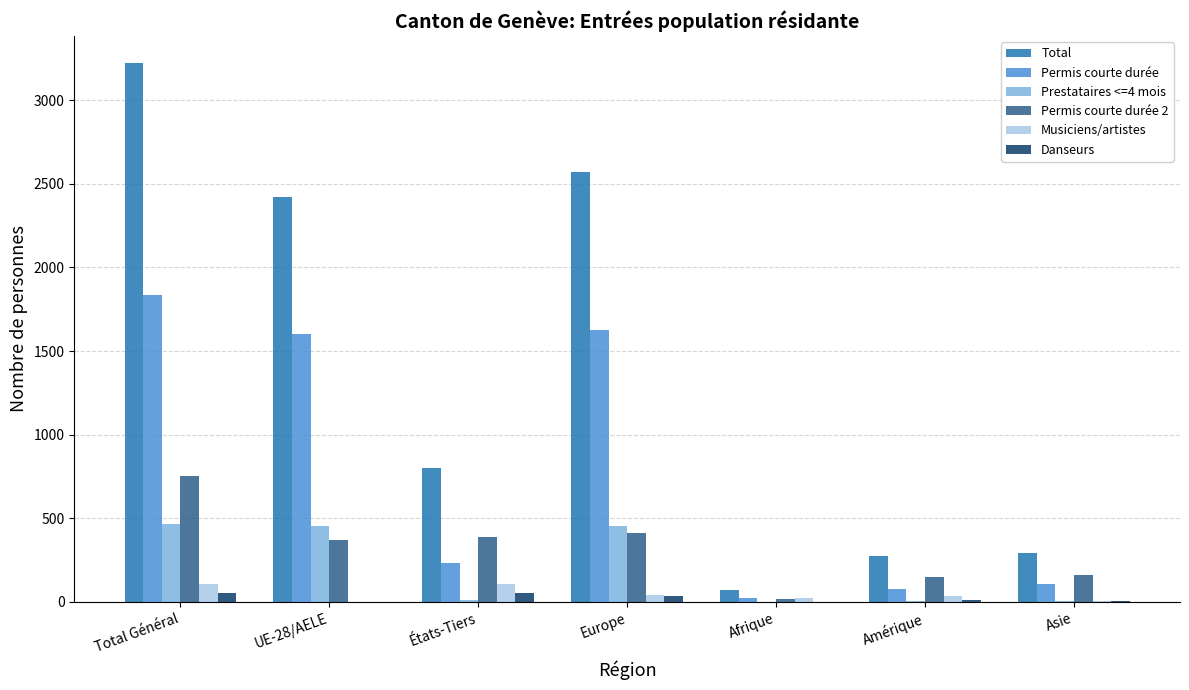

Which series has the widest spread of values?

Total